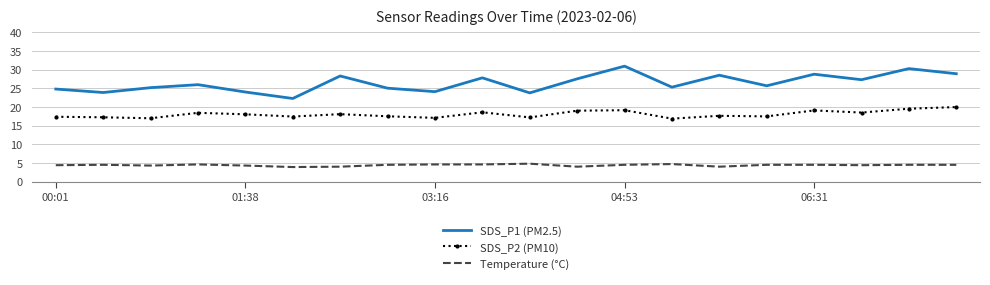

True or false: SDS_P1 (PM2.5) and Temperature (°C) cross at least once.

False